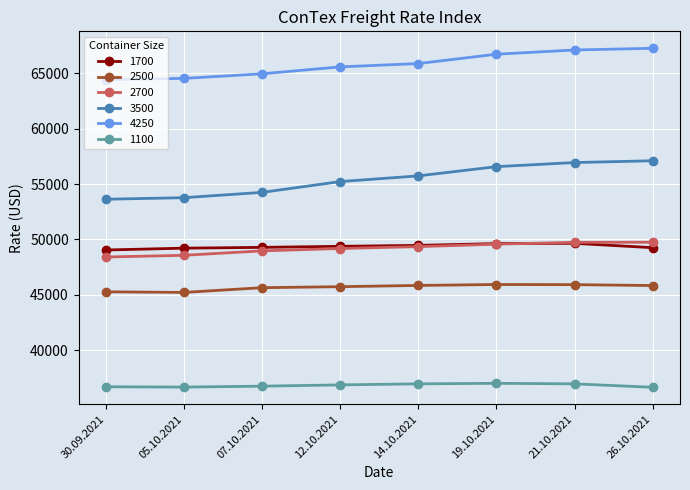

True or false: 4250 and 2500 cross at least once.

False